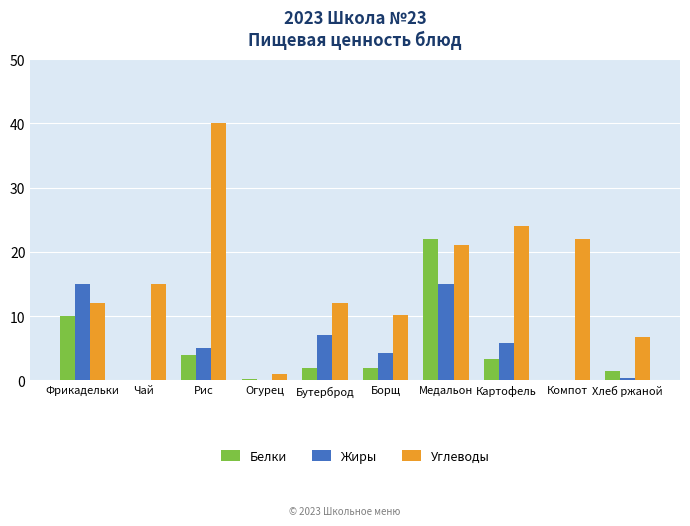

Is it true that Белки equals 3.3 at Картофель?

True